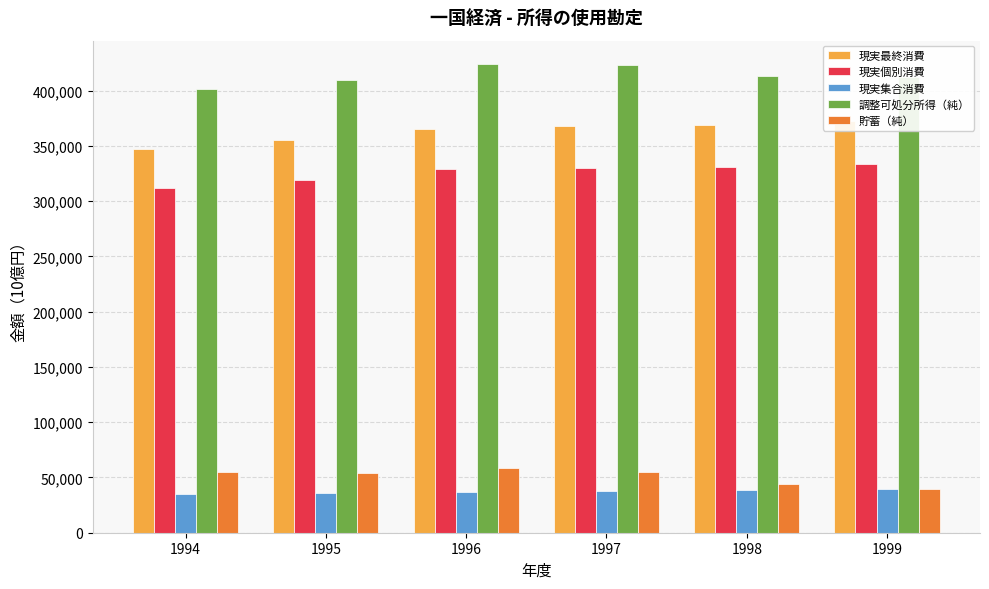

At which category is the sum across all series the highest?

1997